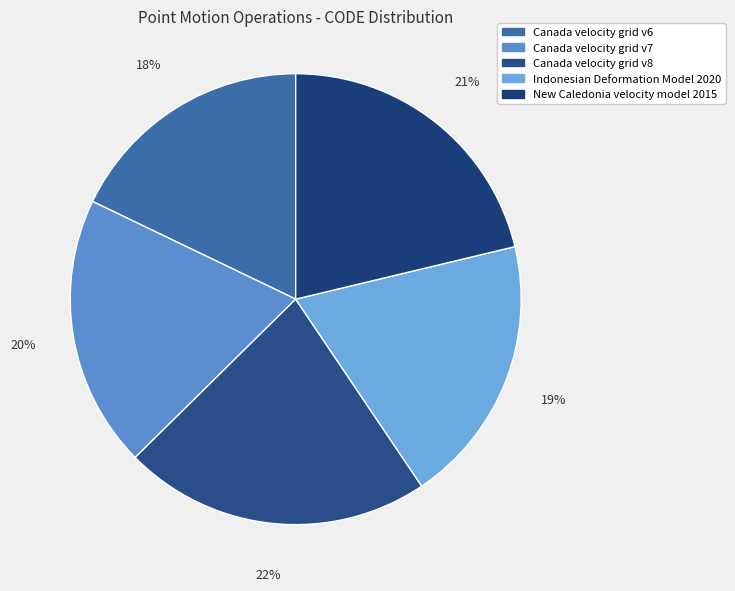

To the nearest percent, what percentage of the pie is Canada velocity grid v8?

22%